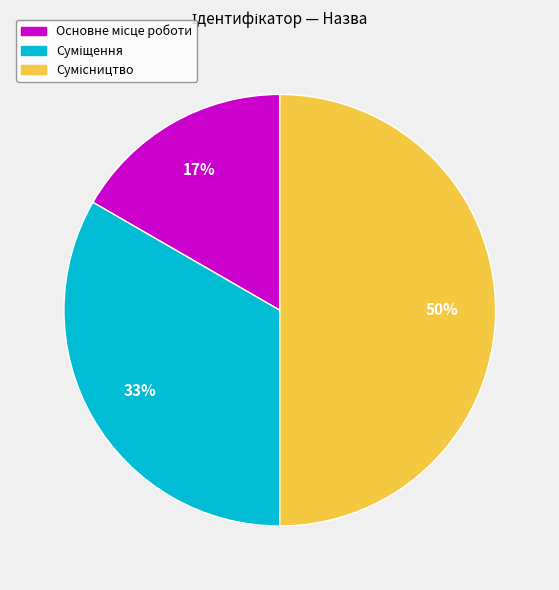

To the nearest percent, what is the difference between the largest and smallest slice percentages?

33%